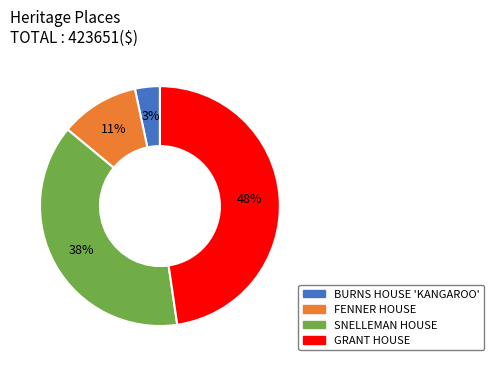

What is the smallest slice in the pie chart?

BURNS HOUSE 'KANGAROO'